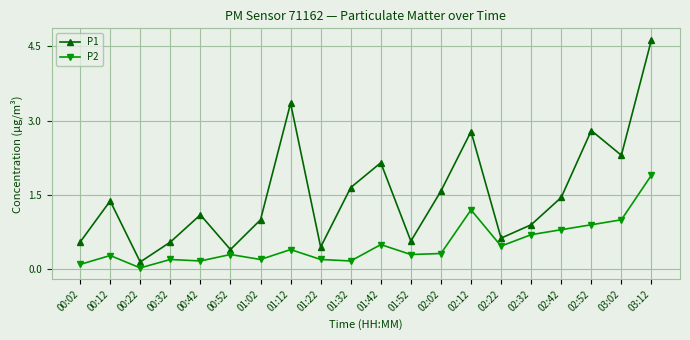

True or false: P1 has more than 2 interior local peaks.

True